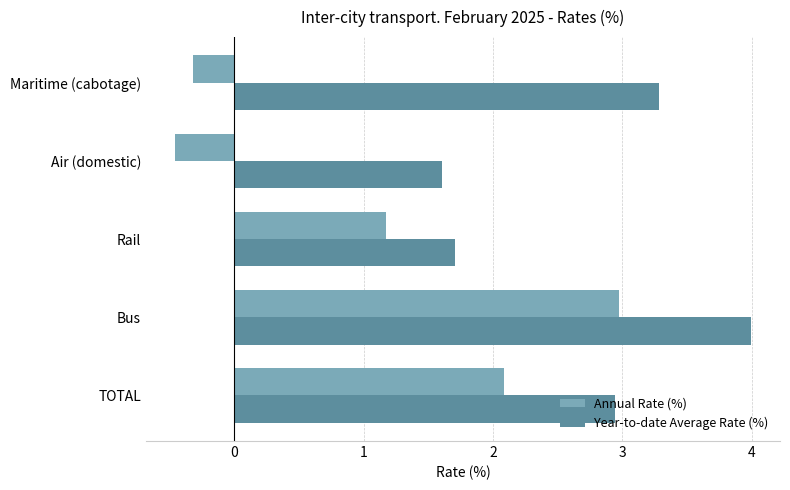

What is the minimum value shown in the chart?

-0.5